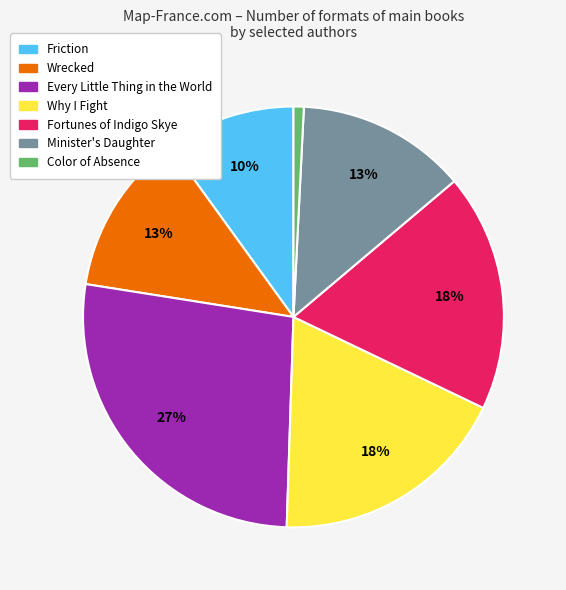

To the nearest percent, what is the average slice percentage?

14%